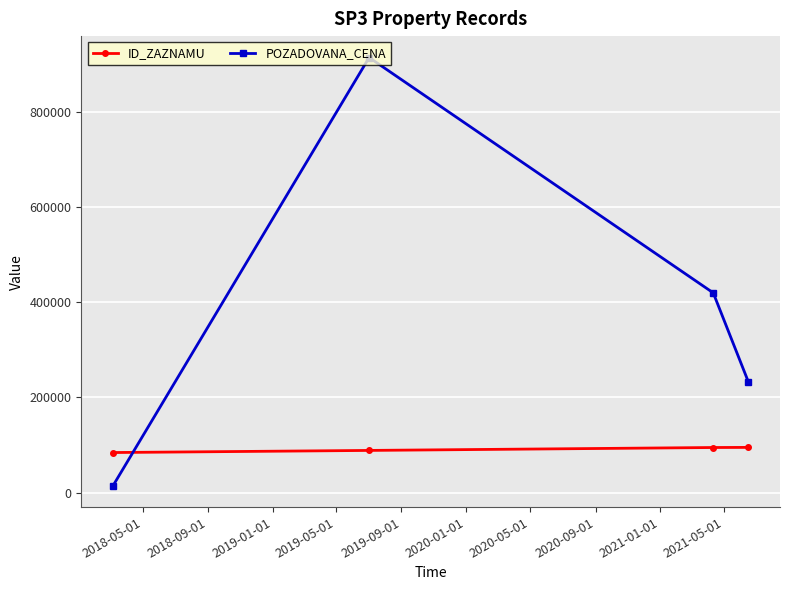

List the series in order of their peak value, lowest first.

ID_ZAZNAMU, POZADOVANA_CENA